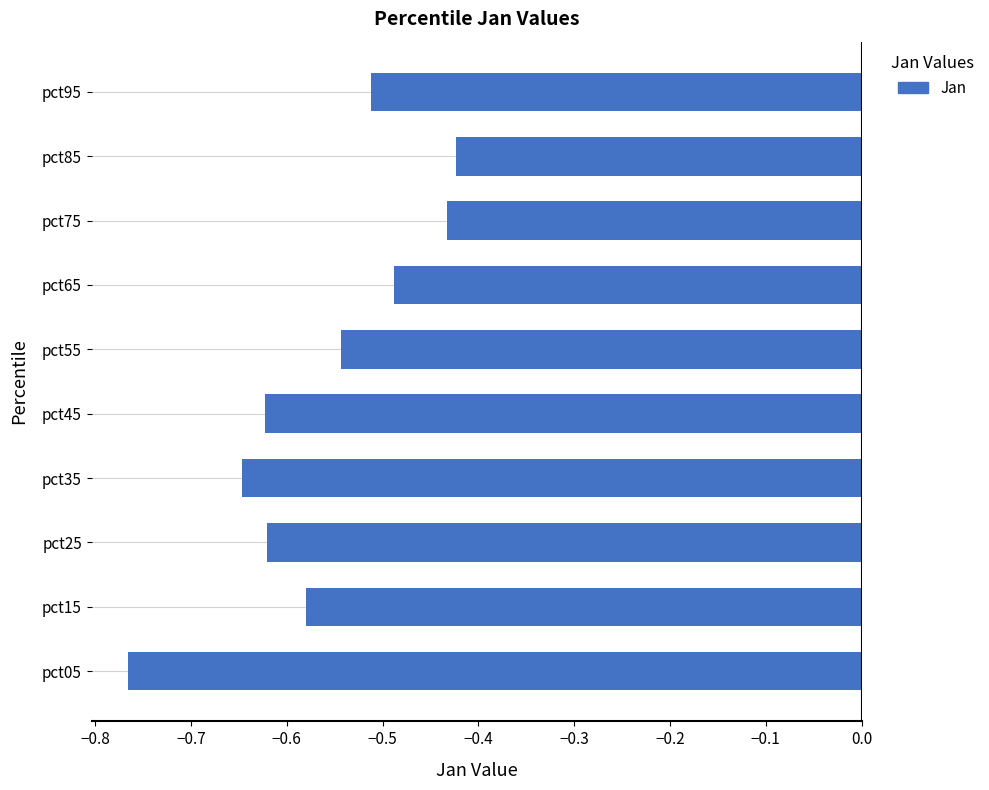

True or false: the data shows -0.2 at pct95.

False